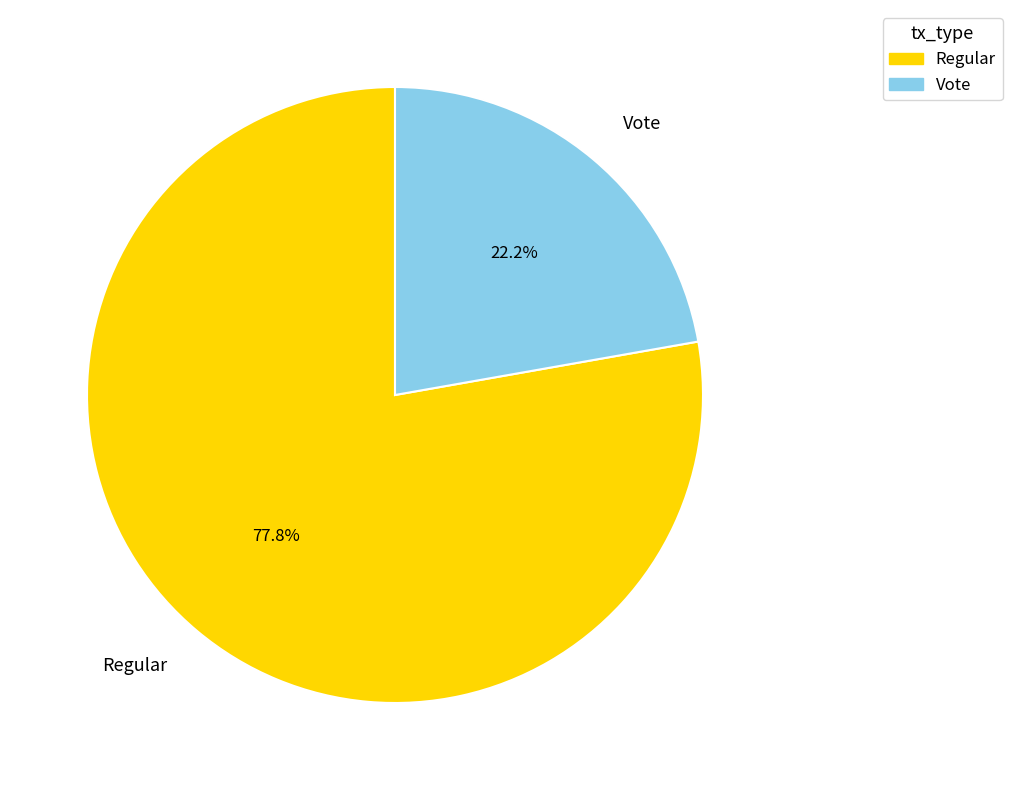

Is there a majority slice in this chart?

Yes